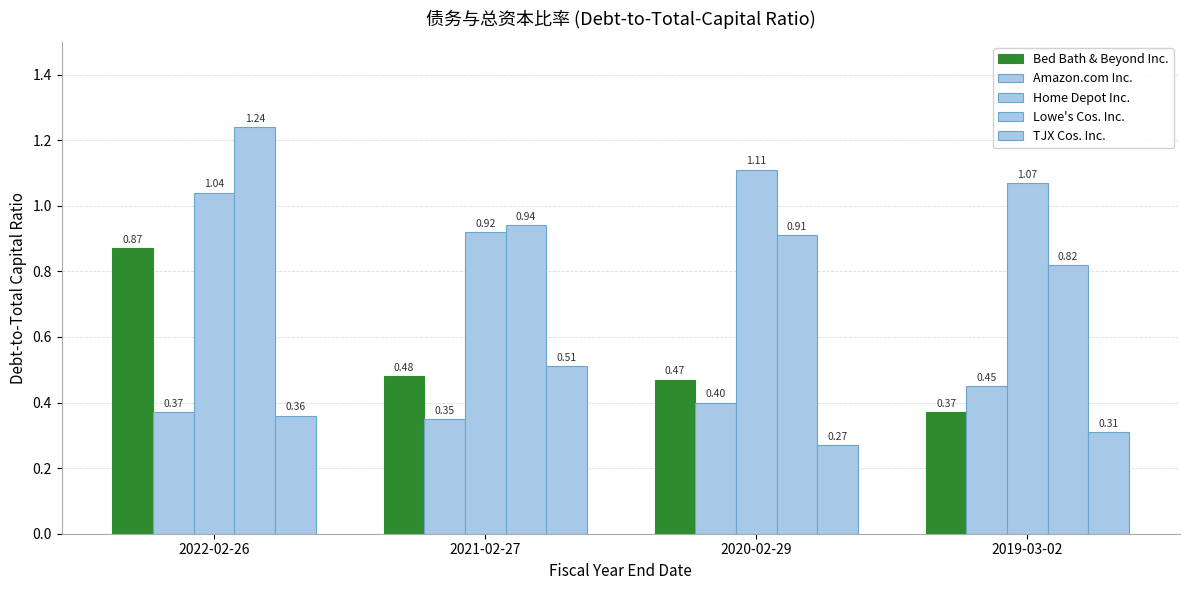

Read the Home Depot Inc. value at 2021-02-27.

0.9